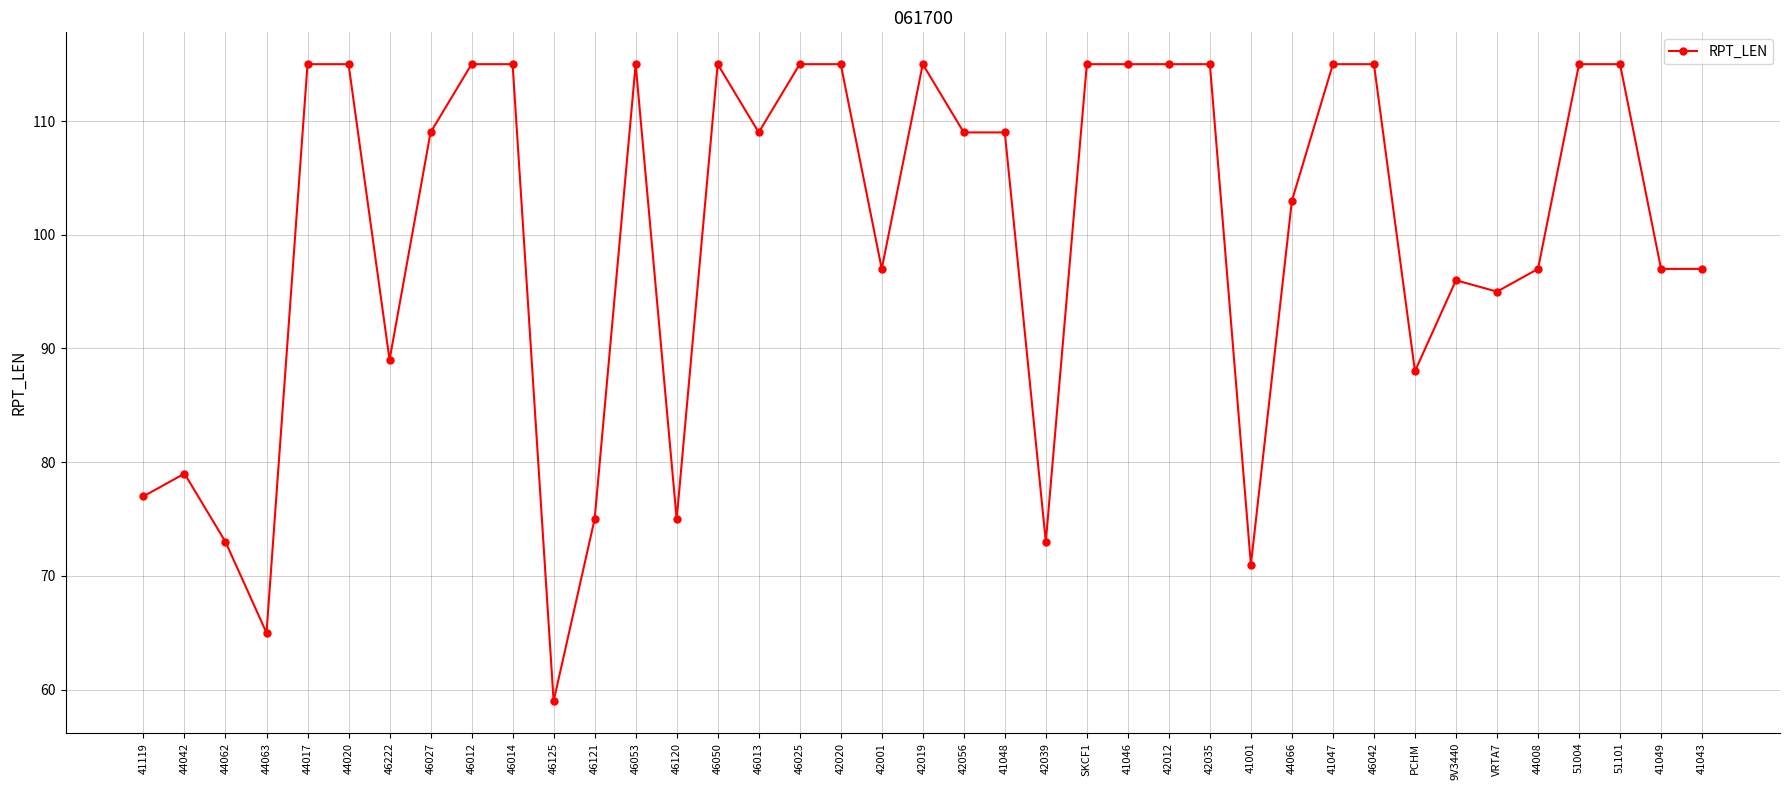

True or false: the data has more than 0 interior local peaks.

True